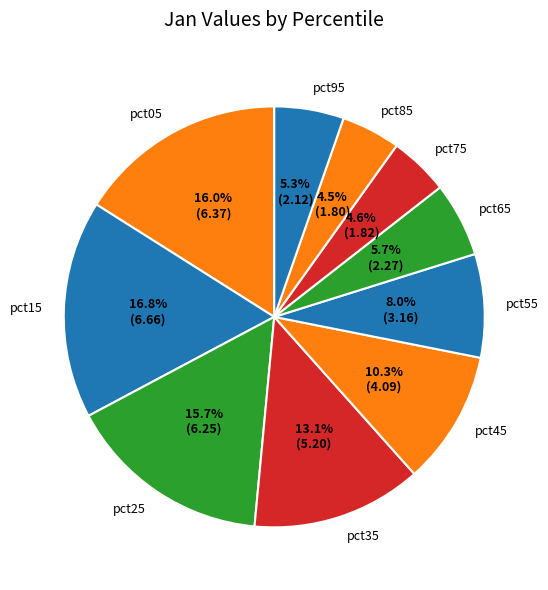

Which slice is the largest?

pct15